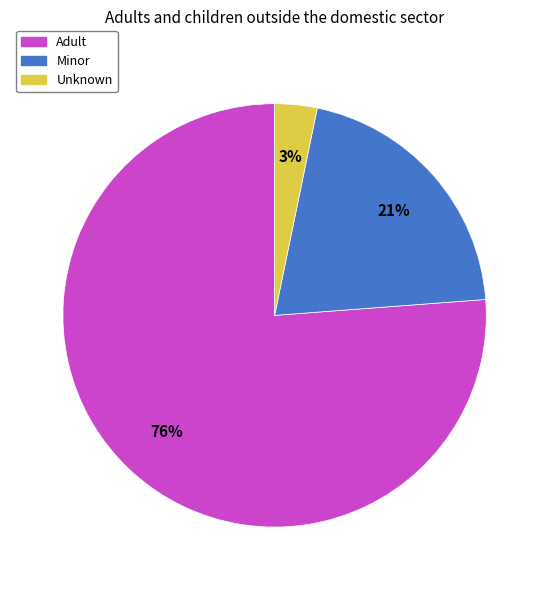

The Adult slice represents 87% of the pie. True or false?

False